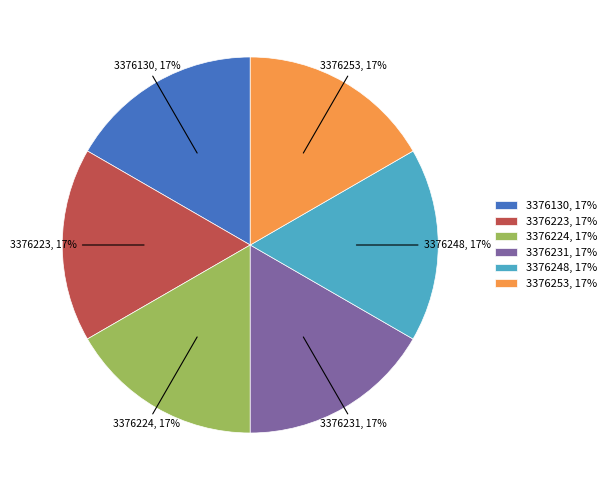

To the nearest percent, what portion does 3376253 represent?

17%